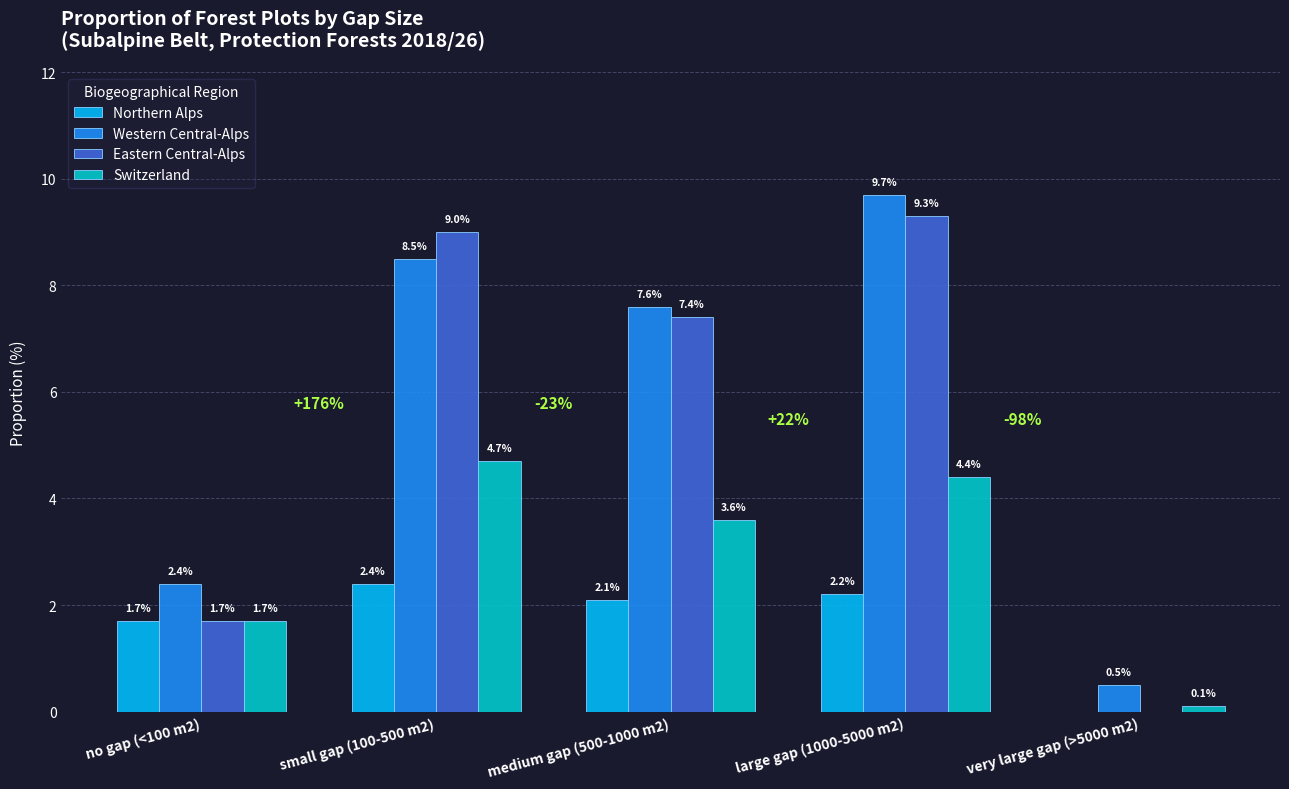

What is the highest value of the Eastern Central-Alps series?

9.3